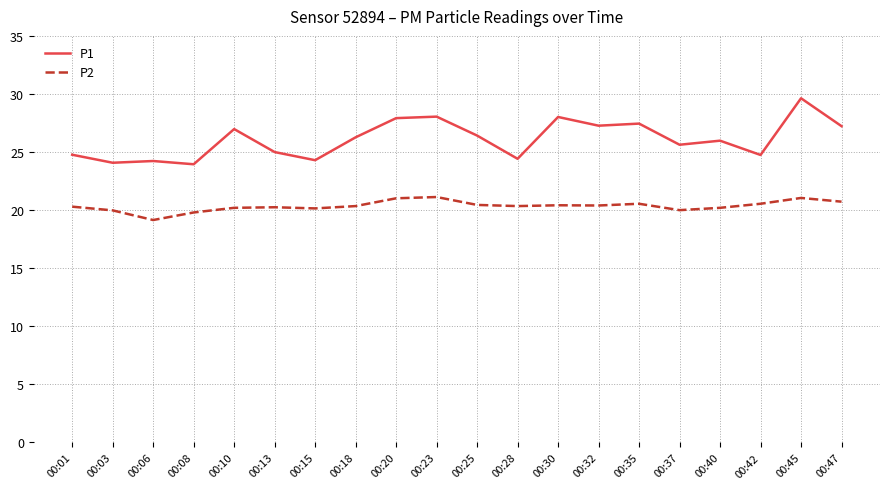

At 00:06, list the series in order from smallest to largest.

P2, P1